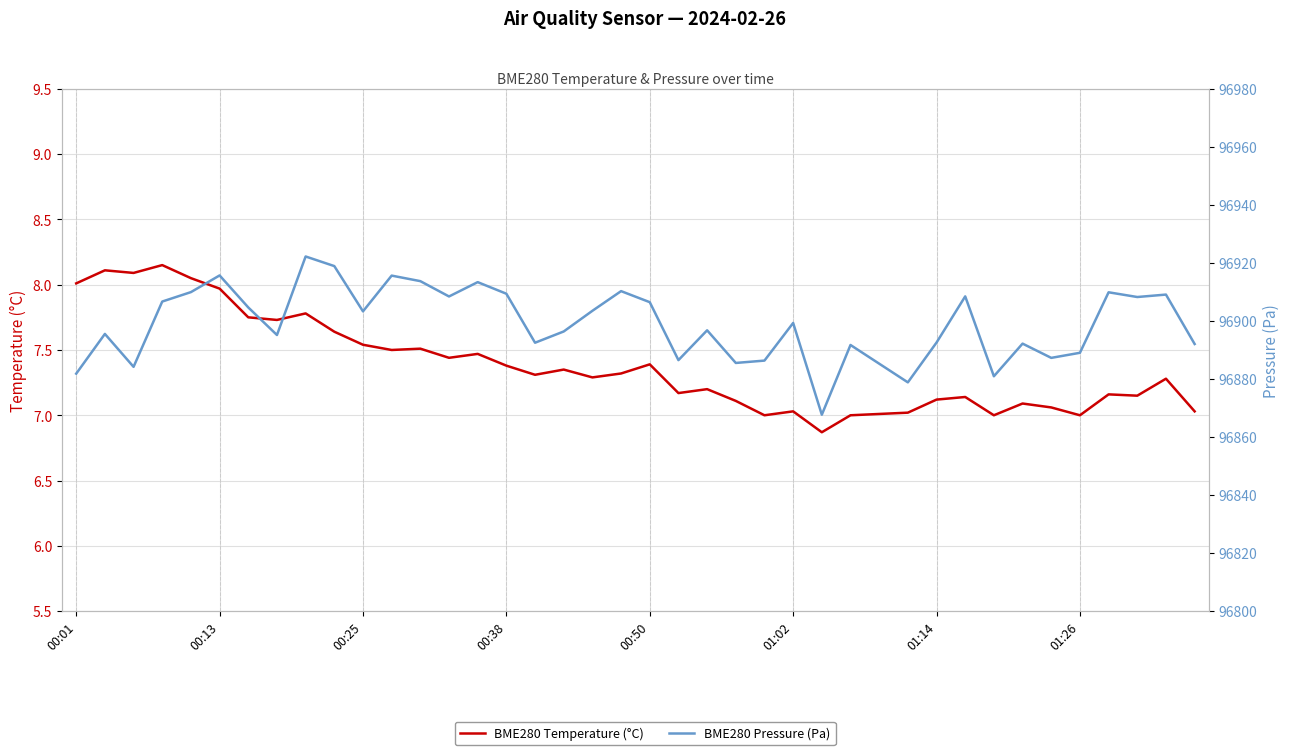

True or false: BME280 Temperature (°C) and BME280 Pressure (Pa) cross at least once.

False